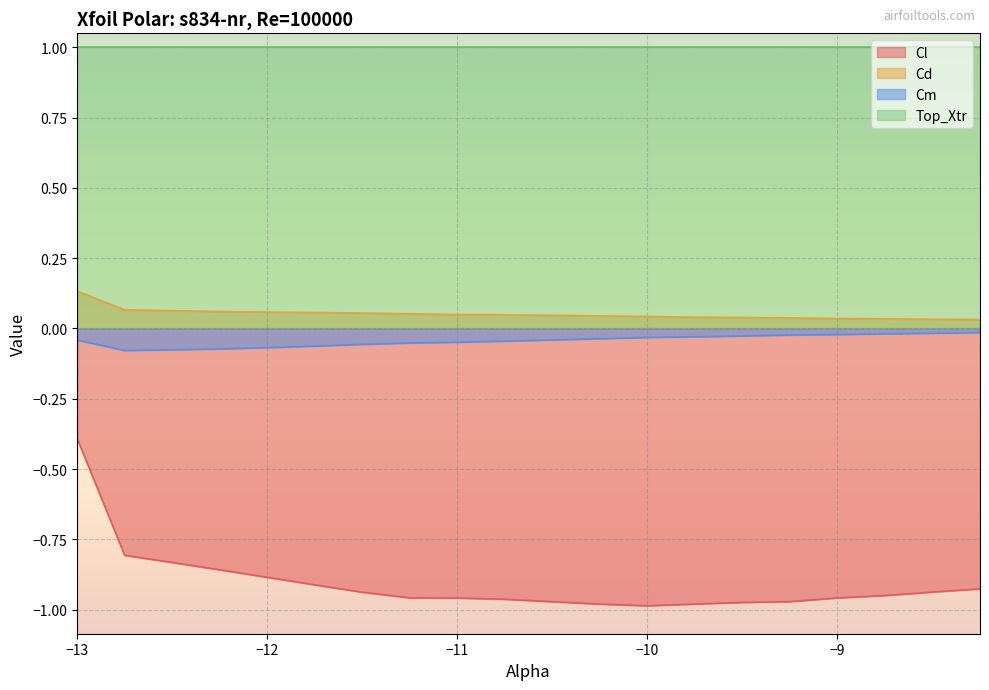

Between -12.75 and -11.25, which series saw the biggest shift?

Cl